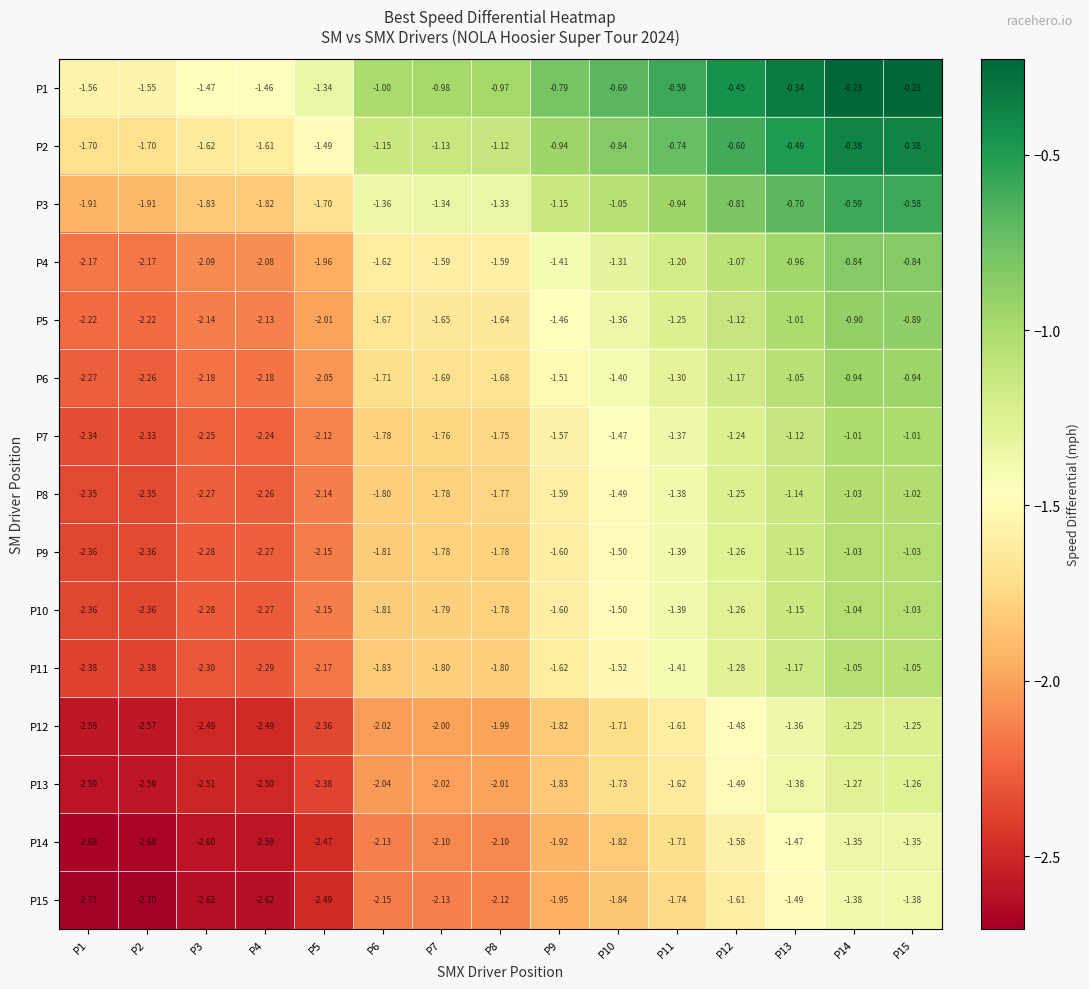

Is the value of P13 at P2 greater than the value of P12 at P12?

No